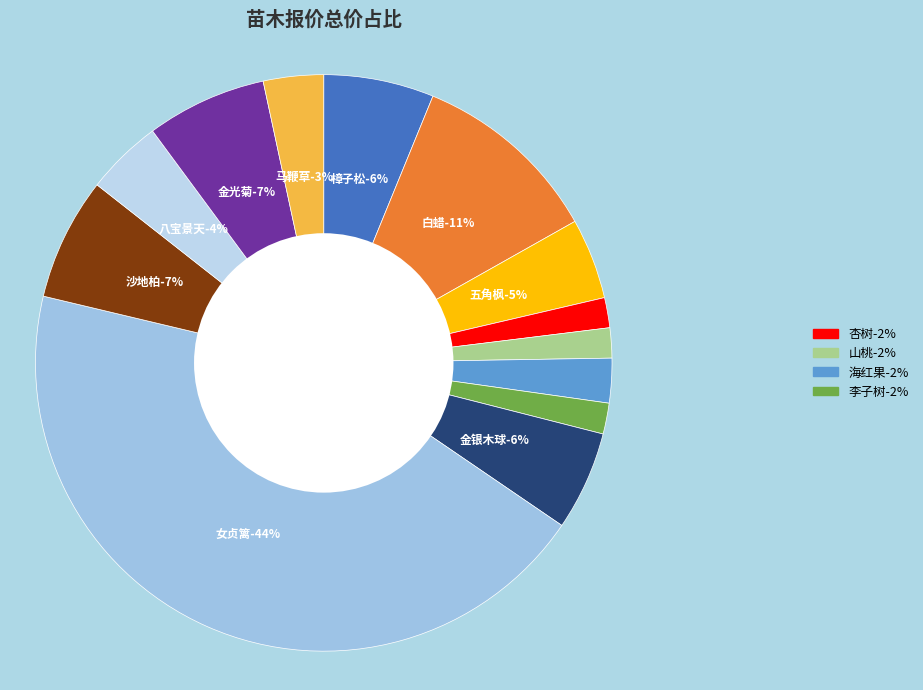

Count the number of slices in the pie.

13